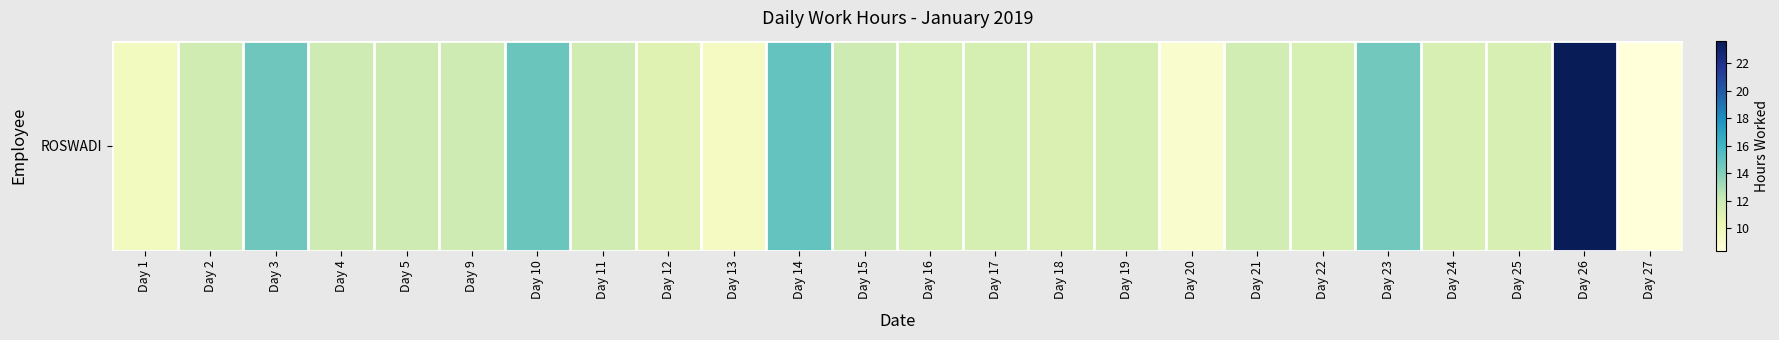

Reading left to right, what are all the values shown in this chart?

9.6	11.8	14.6	11.8	11.9	11.8	14.8	11.8	10.9	9.5	14.9	11.9	11.4	11.5	11.3	11.5	9.0	11.6	11.4	14.5	11.4	11.4	23.6	8.4